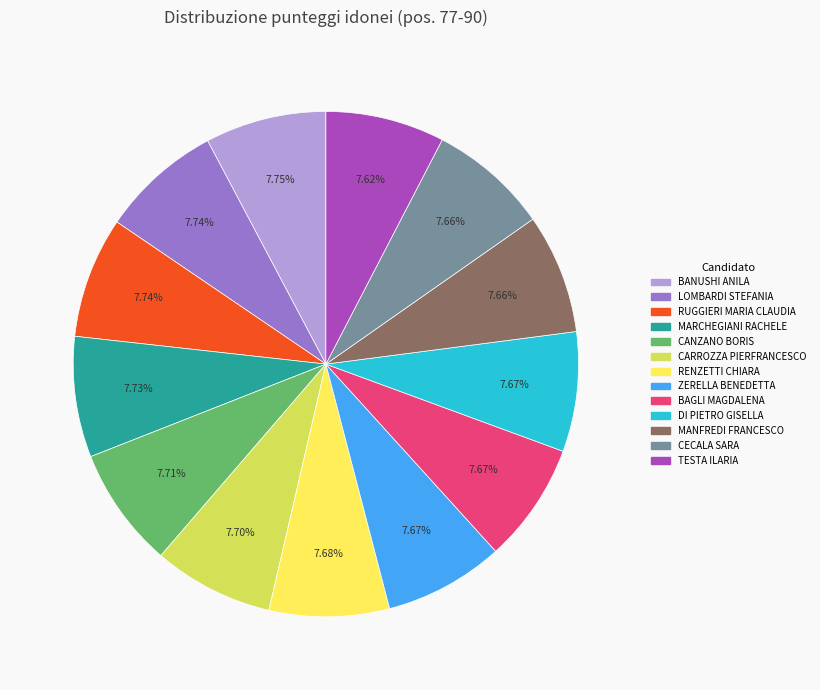

Approximately how many times larger is the value at CANZANO BORIS compared to RENZETTI CHIARA?

1.0